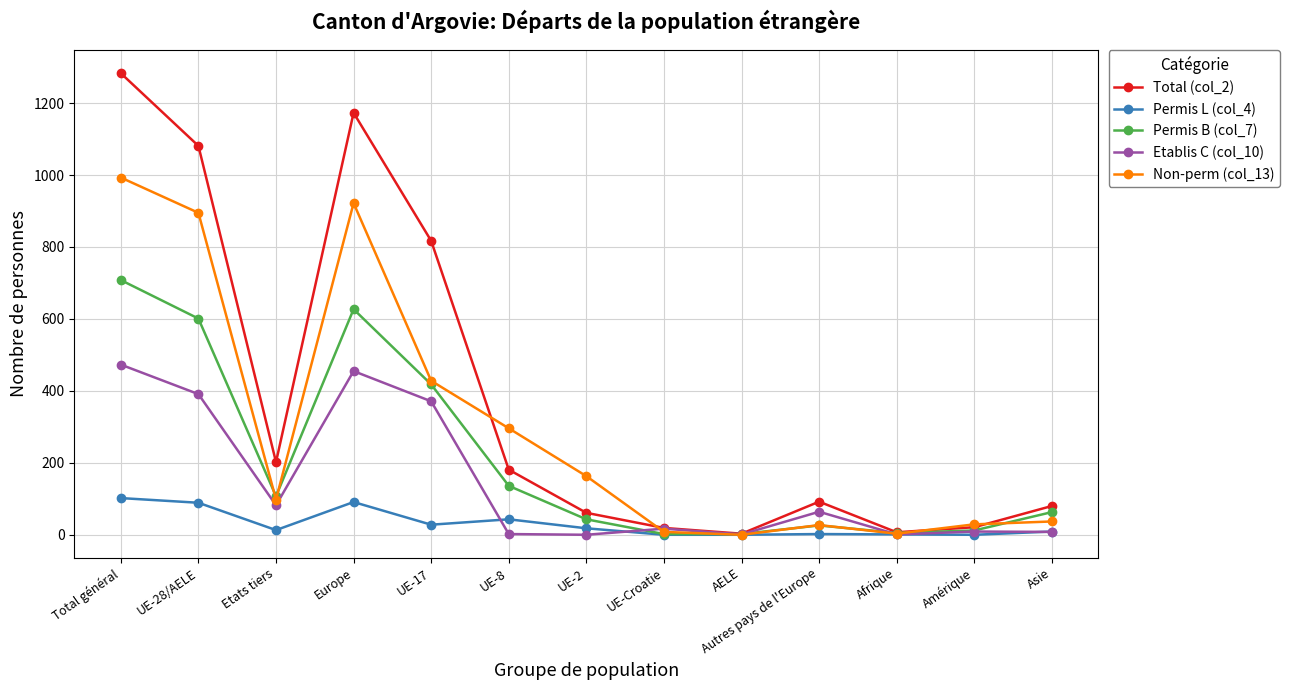

What is the sum of the Etablis C (col_10) values at UE-17 and Asie?

379